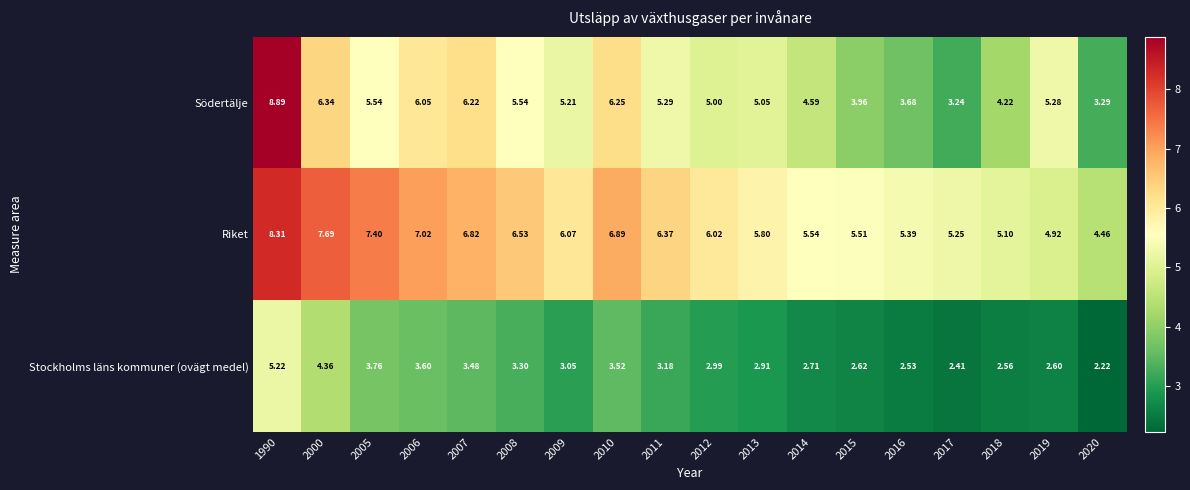

Between 1990 and 2010, which series saw the biggest shift?

Södertälje